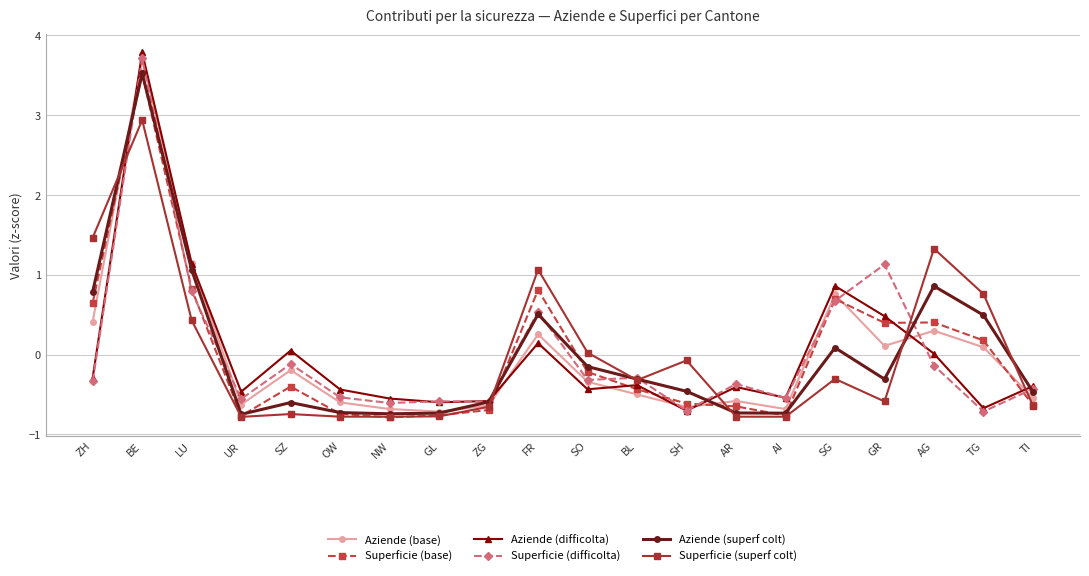

What position from the left is AI?

15